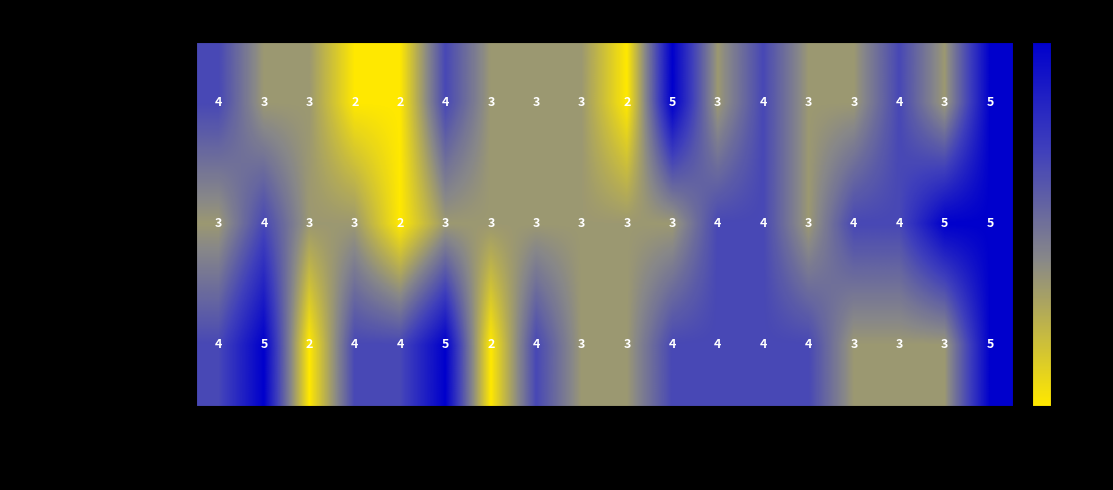

List the series in order of their overall mean, highest first.

Ben Seales (3rd, 66), Ben Ray Grant (2nd, 62), Sam Wright (1st, 59)